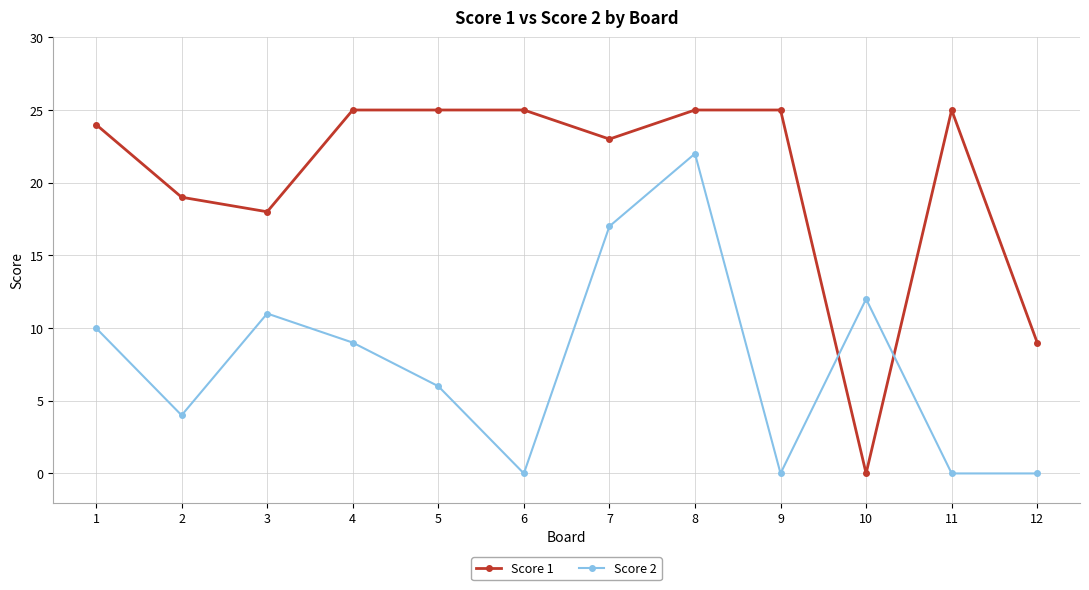

True or false: Score 2 has a value of 18 at 3.

False